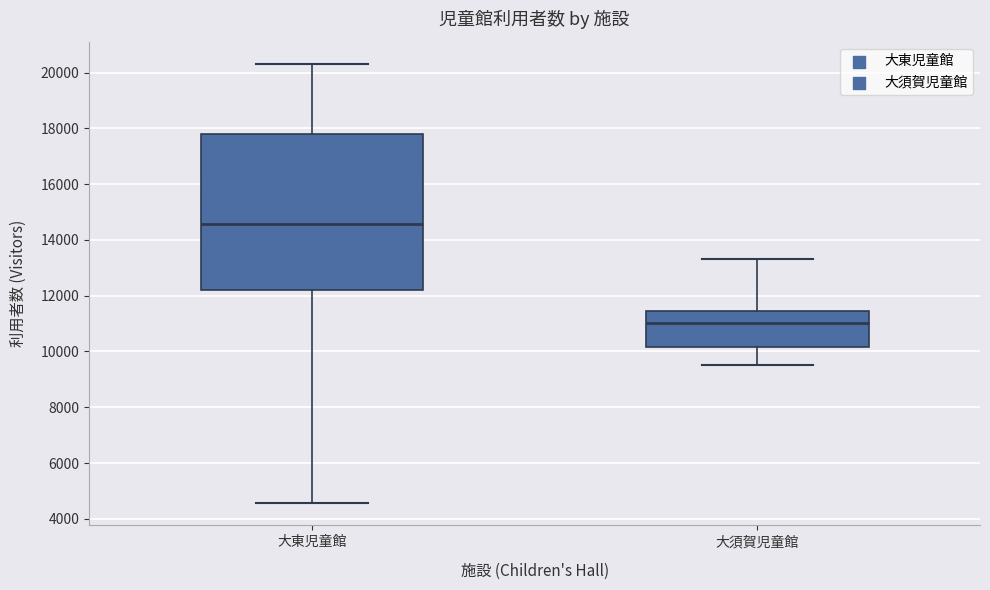

Where does the median line of the box for 大須賀児童館 sit on the y-axis? The values are not printed on the chart, so give them approximately, as read against the axis.

11000